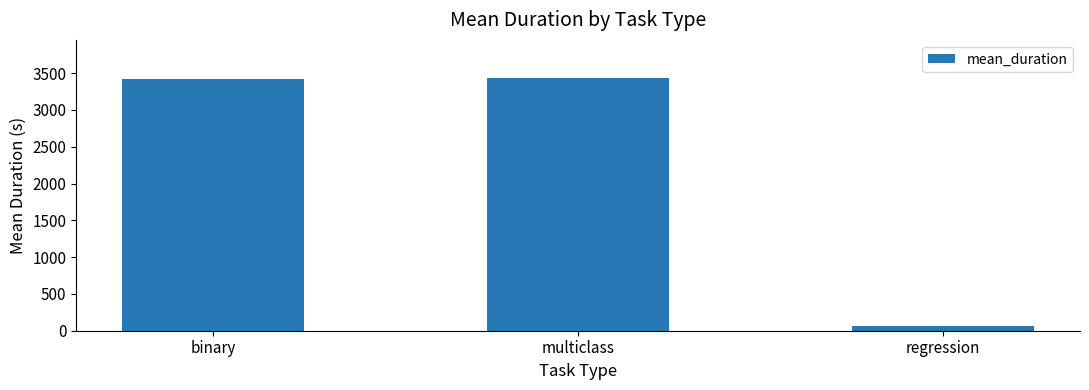

At which label is the value closest to 1752?

binary